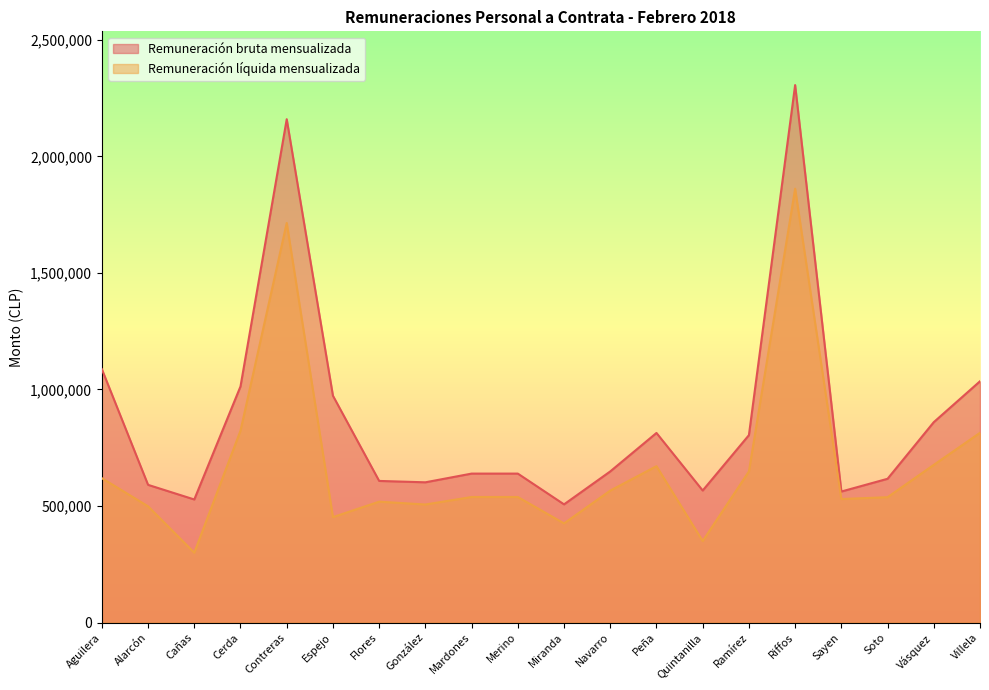

How many data points in Remuneración líquida mensualizada are less than 538681?

10